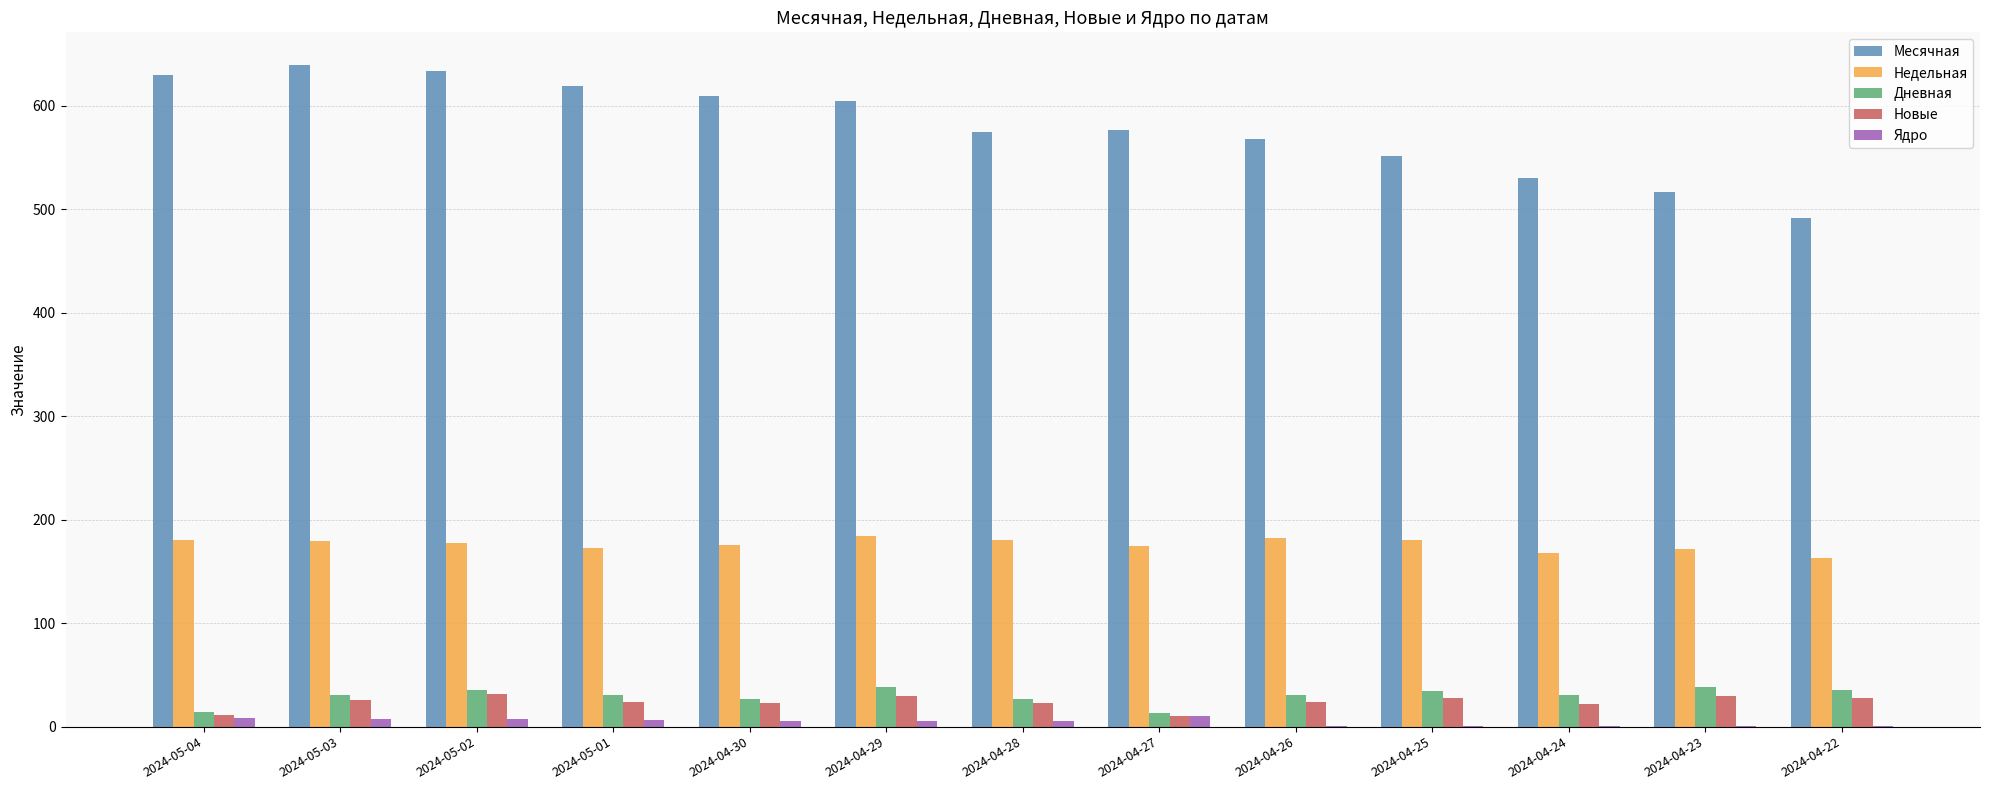

Which series has the largest total across all categories?

Месячная